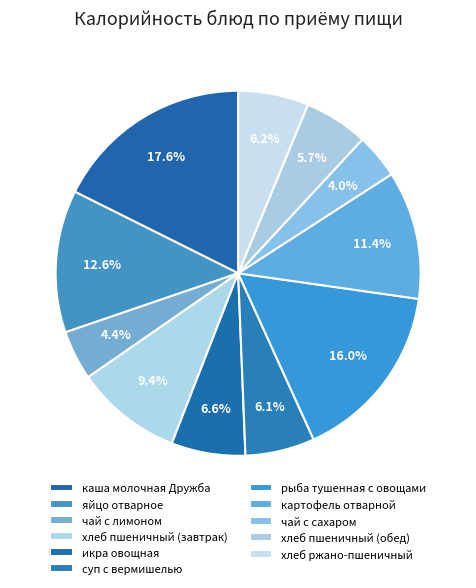

Which has a higher value, чай с сахаром or чай с лимоном?

чай с лимоном